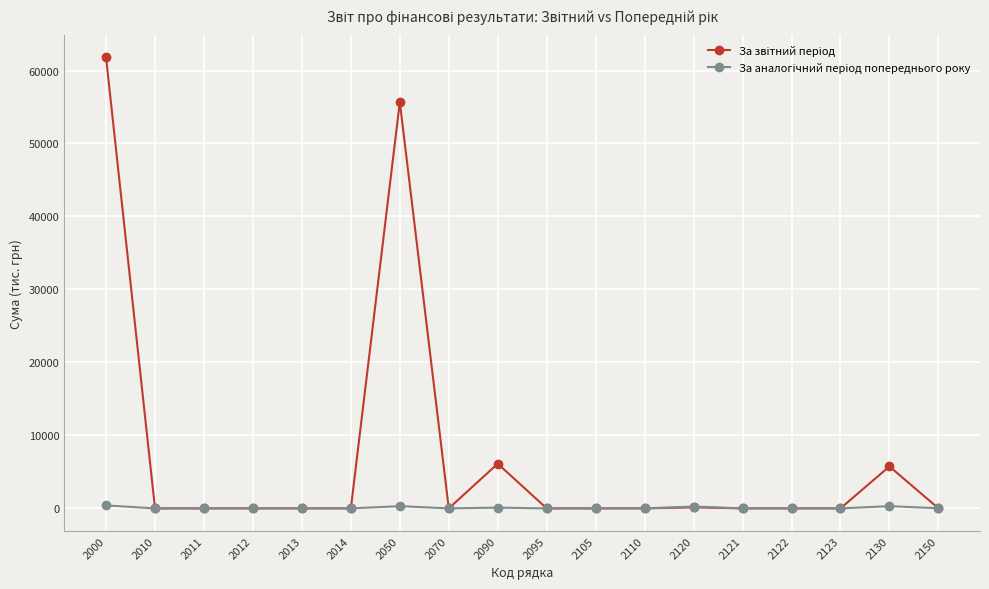

At which category does the chart reach its peak across all series?

2000